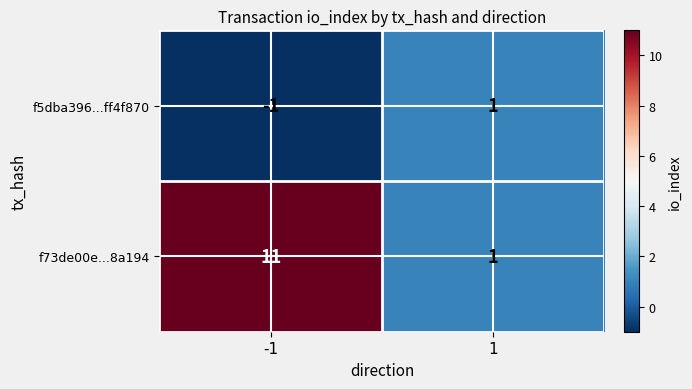

How many categories are shown in the chart?

2